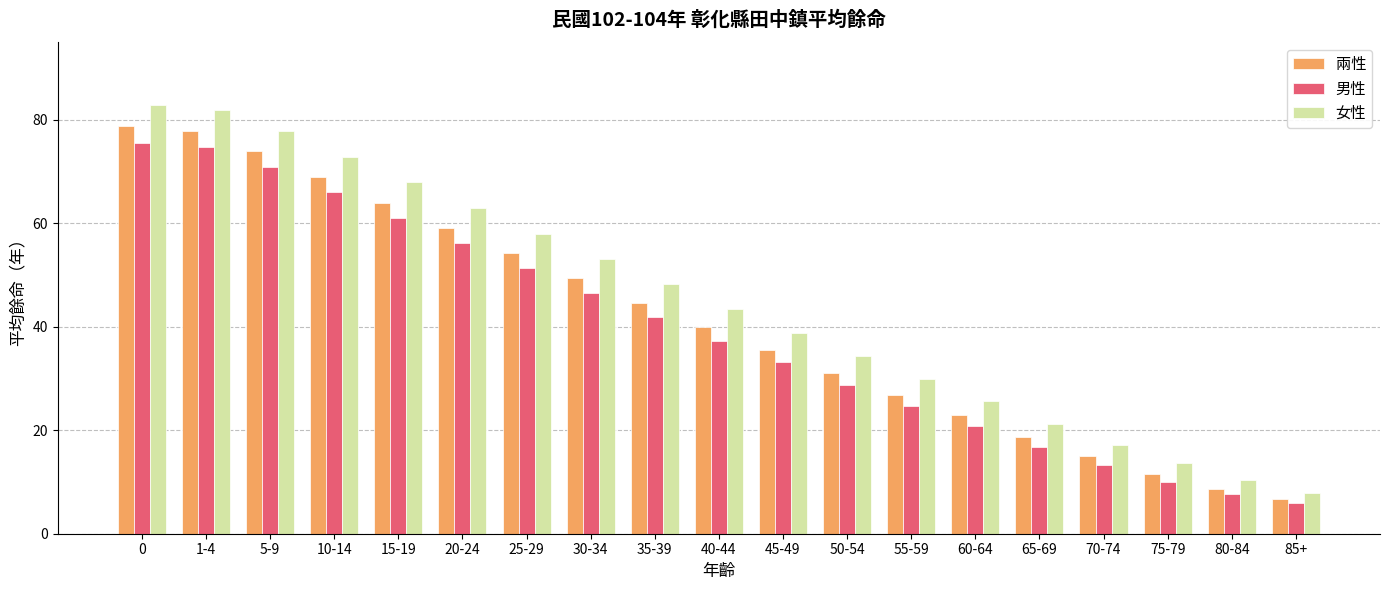

How many bars are there in each group?

3